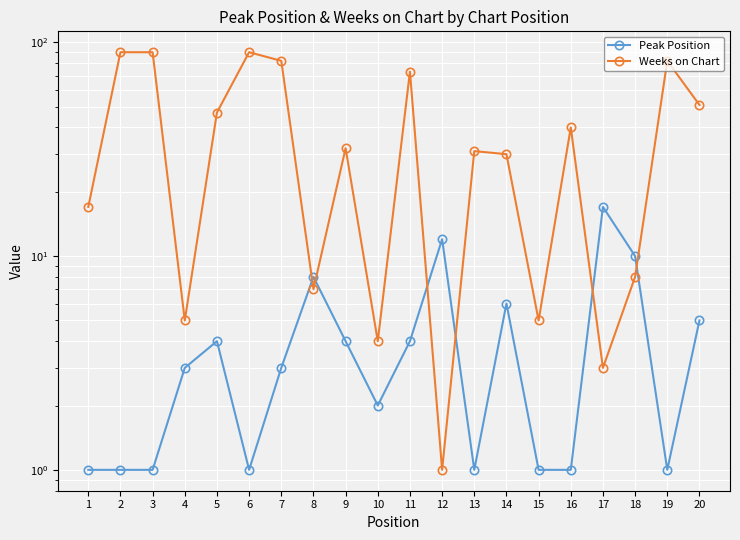

At how many categories does at least one series exceed 49?

7